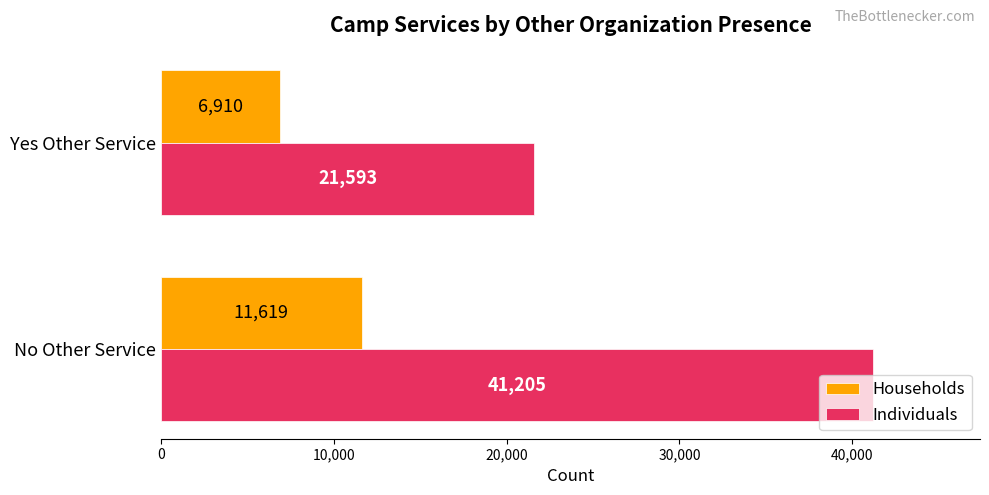

What is the highest value of the Households series?

11619